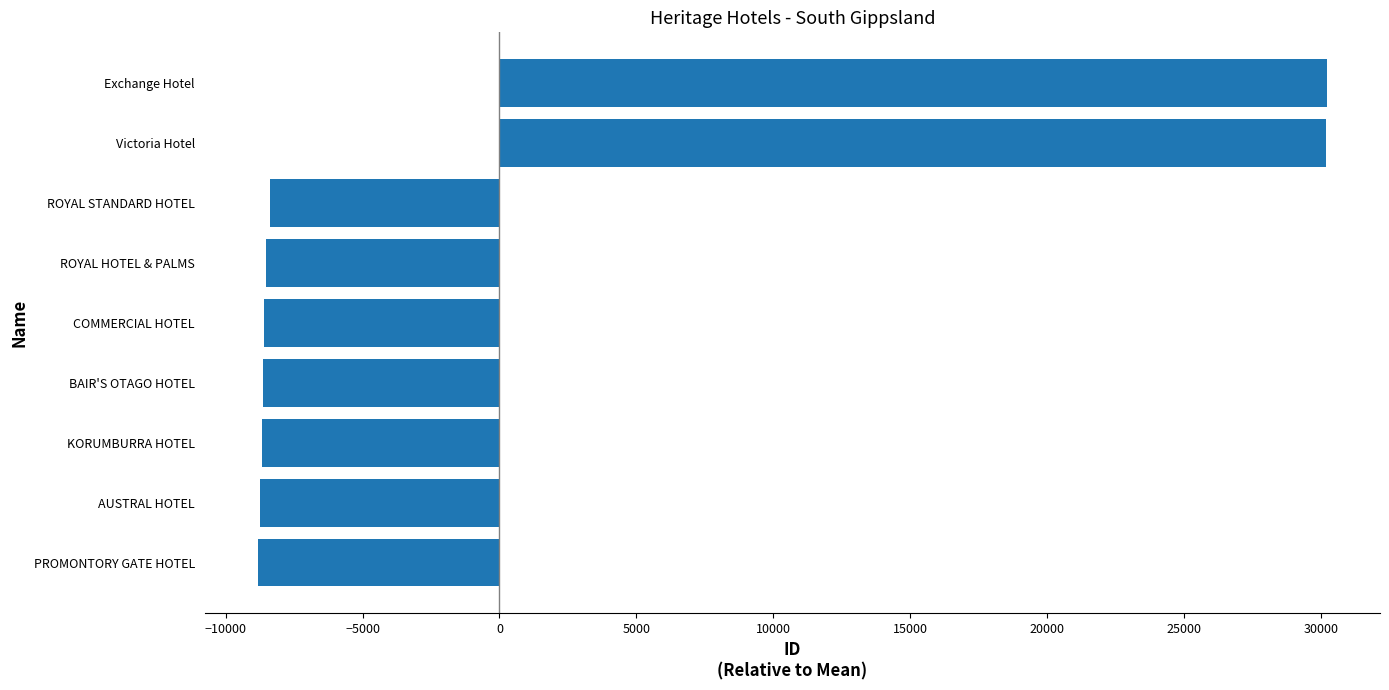

Does the chart contain any negative values?

Yes